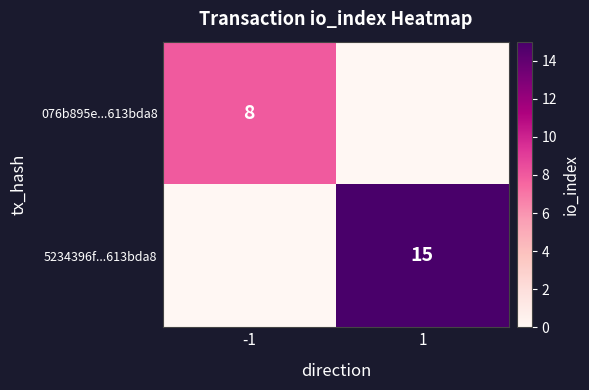

What is the difference between the highest and lowest values at -1?

8